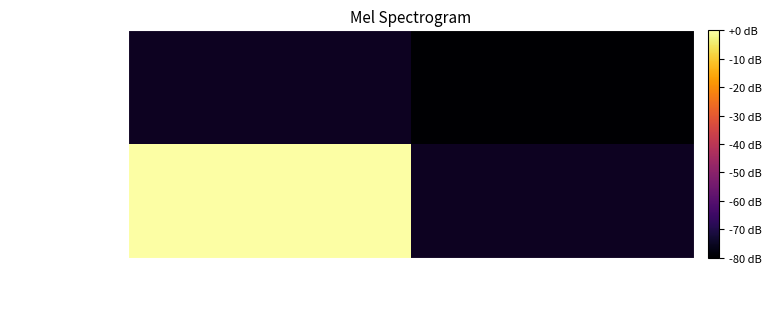

Is the value of 87d138e5...fbb6d7a at -1 greater than the value of 152894b7...3bdb0 at 1?

Yes